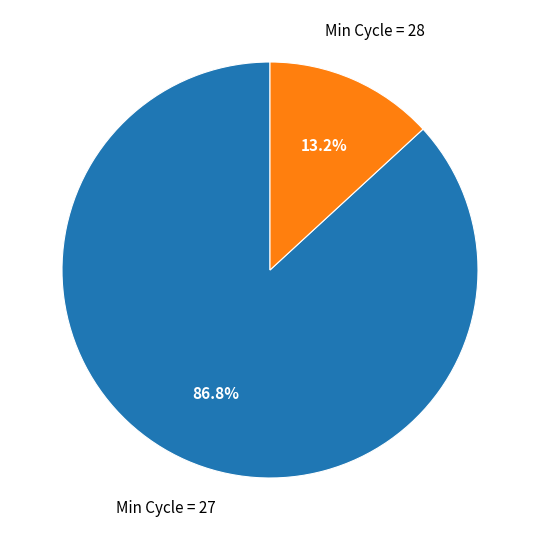

Which has a higher value, Min Cycle = 27 or Min Cycle = 28?

Min Cycle = 27